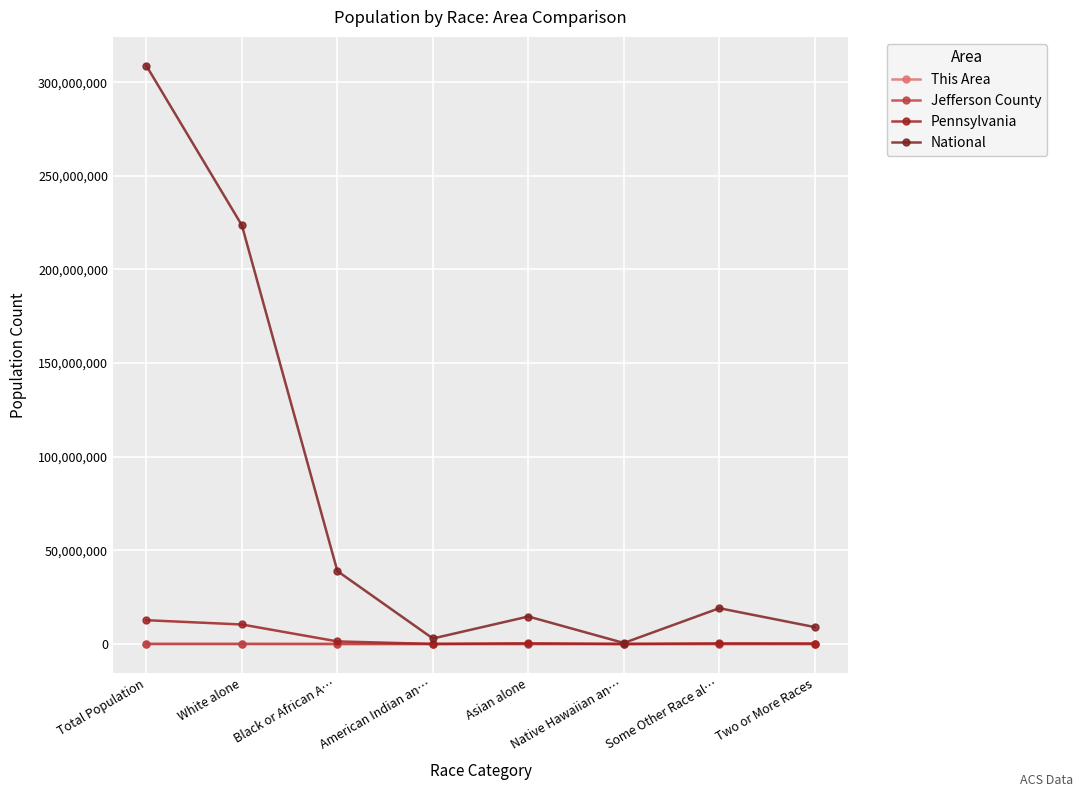

What are all the series names shown in the legend?

This Area, Jefferson County, Pennsylvania, National